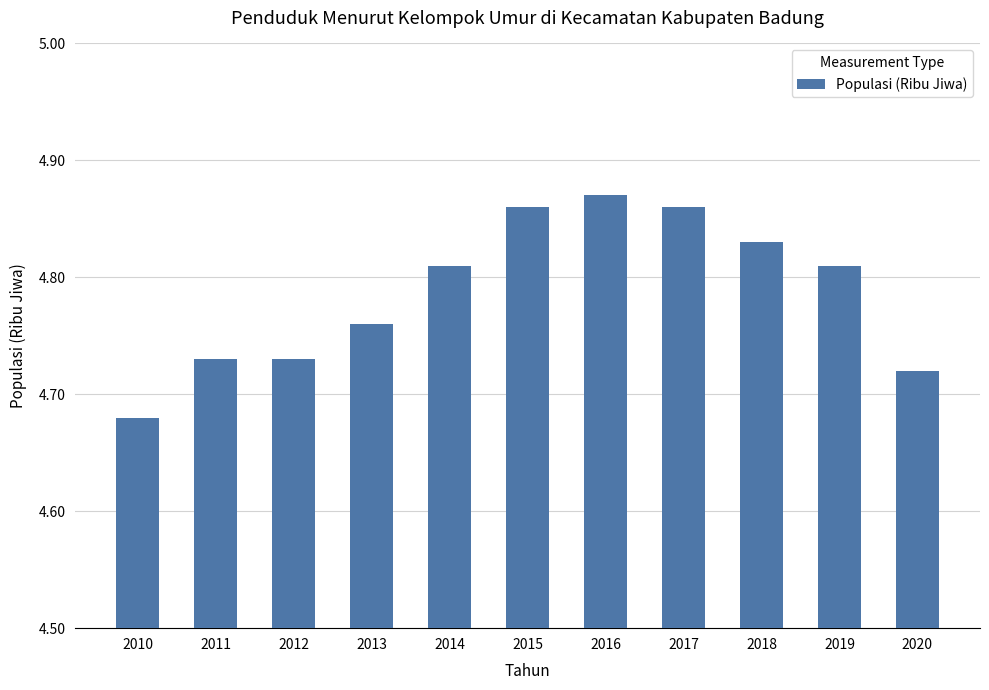

Which label corresponds to the smallest value in the chart?

2010